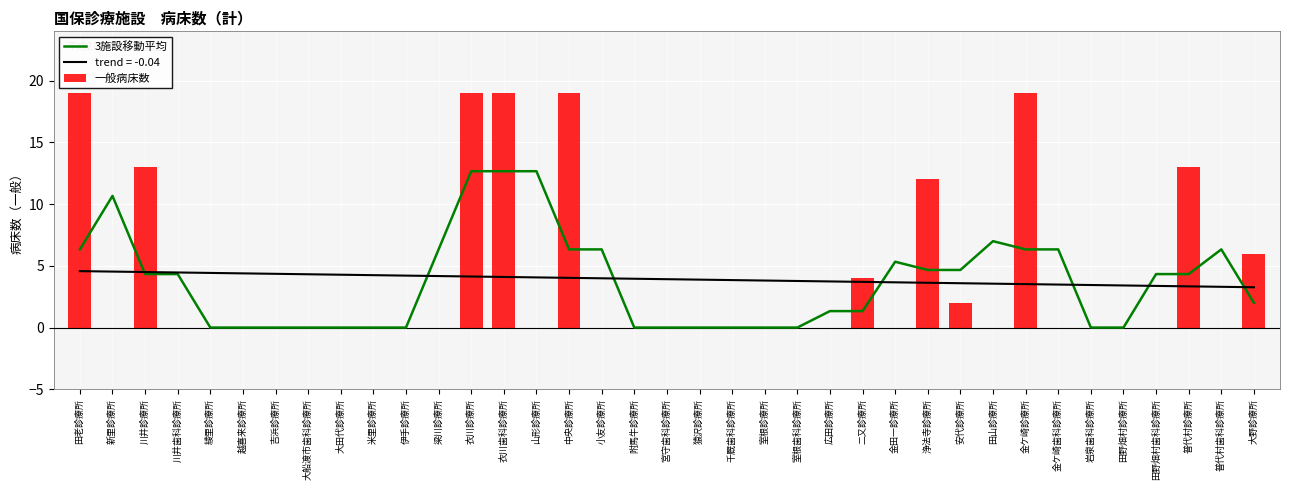

The 一般病床数 series shows 0.0 at 新里診療所. True or false?

True